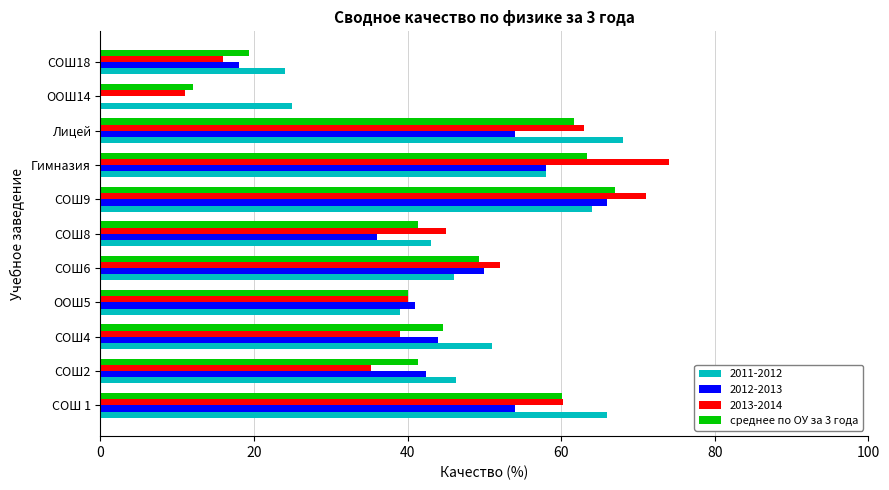

At which label is 2012-2013 closest to 33?

СОШ8